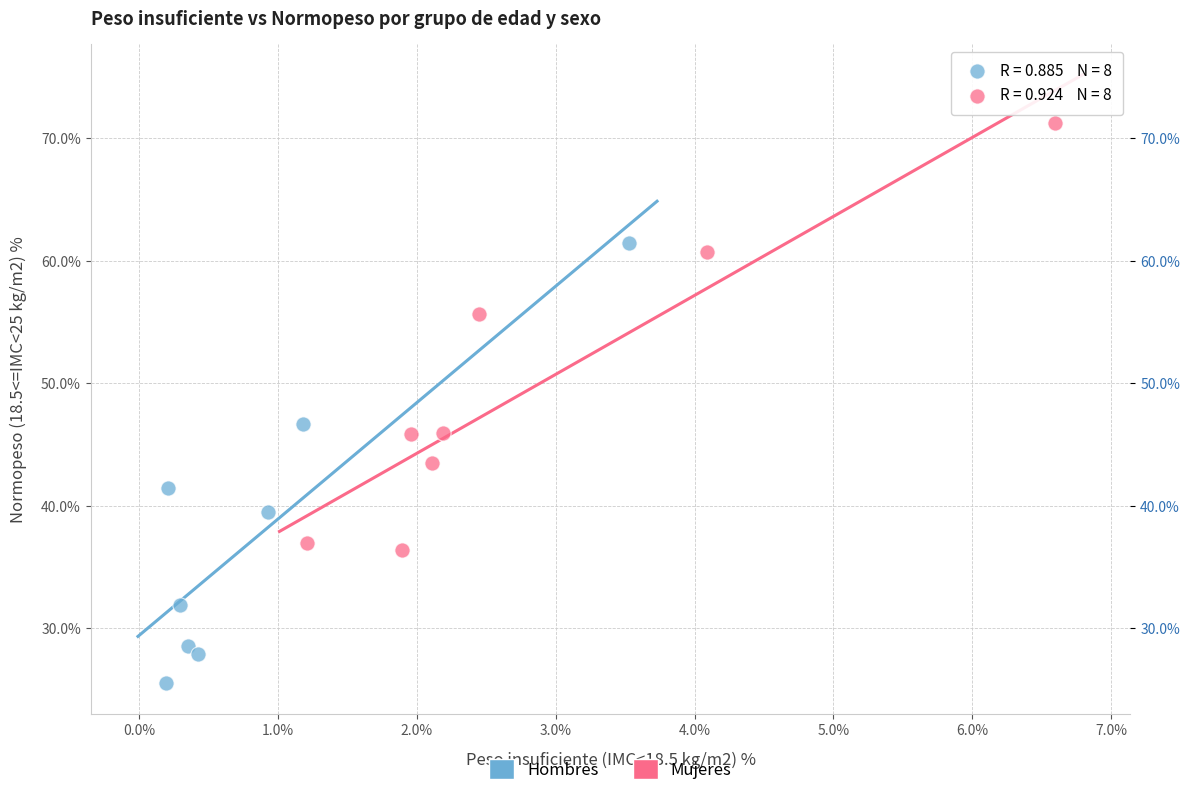

Which series reaches the maximum Y coordinate?

Mujeres